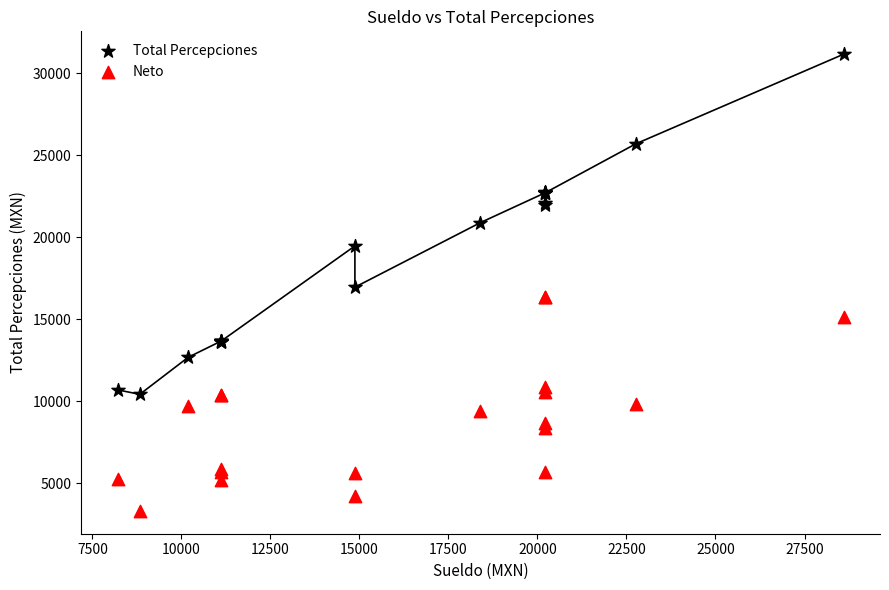

Which series has the widest spread of Y values?

Total Percepciones